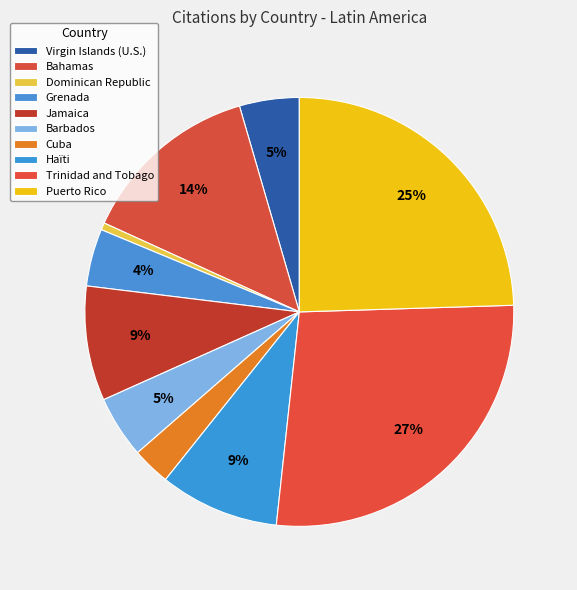

Count the number of slices in the pie.

10